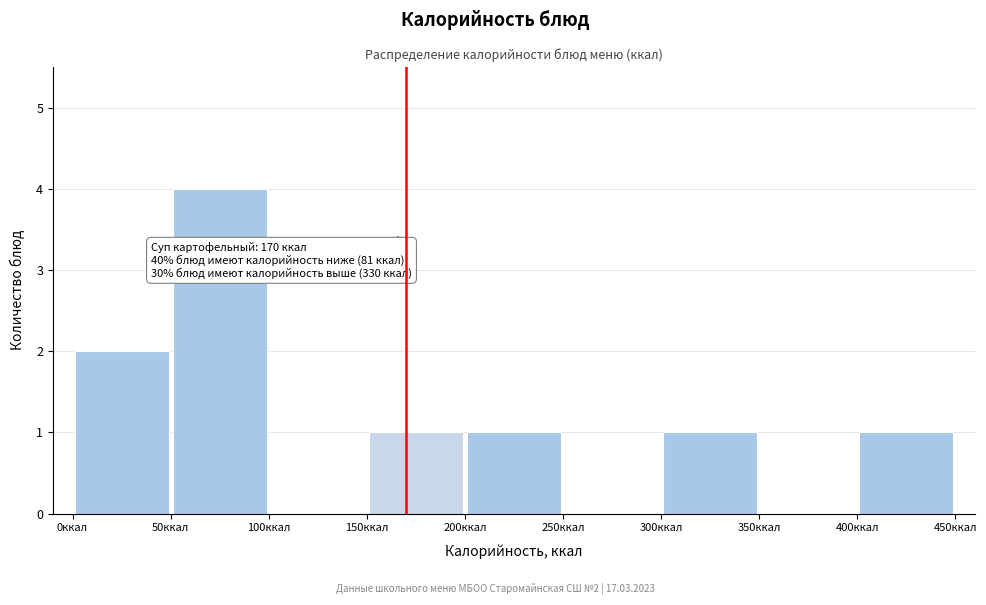

Which range on the x-axis has the tallest bar?

50 to 100